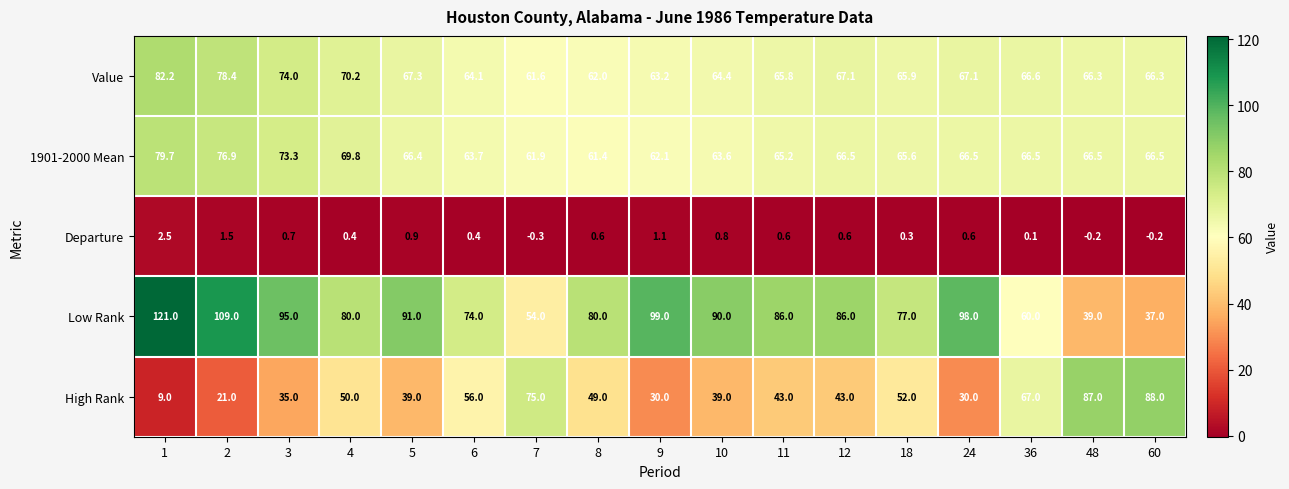

What is the approximate value of Departure at 1?

2.5